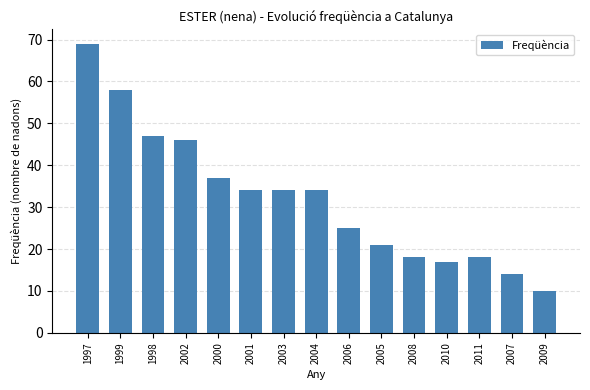

Does the chart contain any negative values?

No